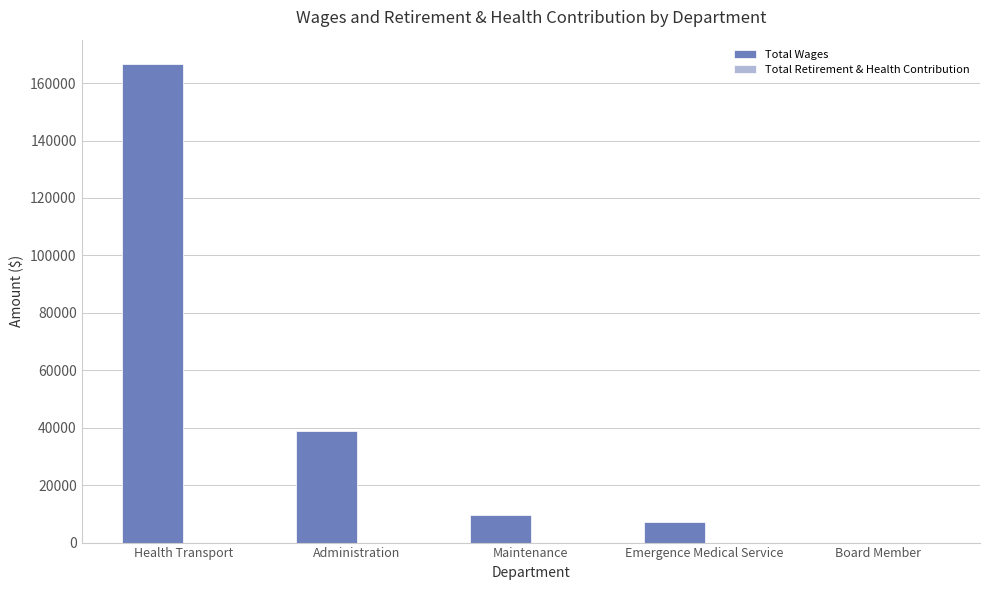

Which category has the highest value across all series?

Health Transport